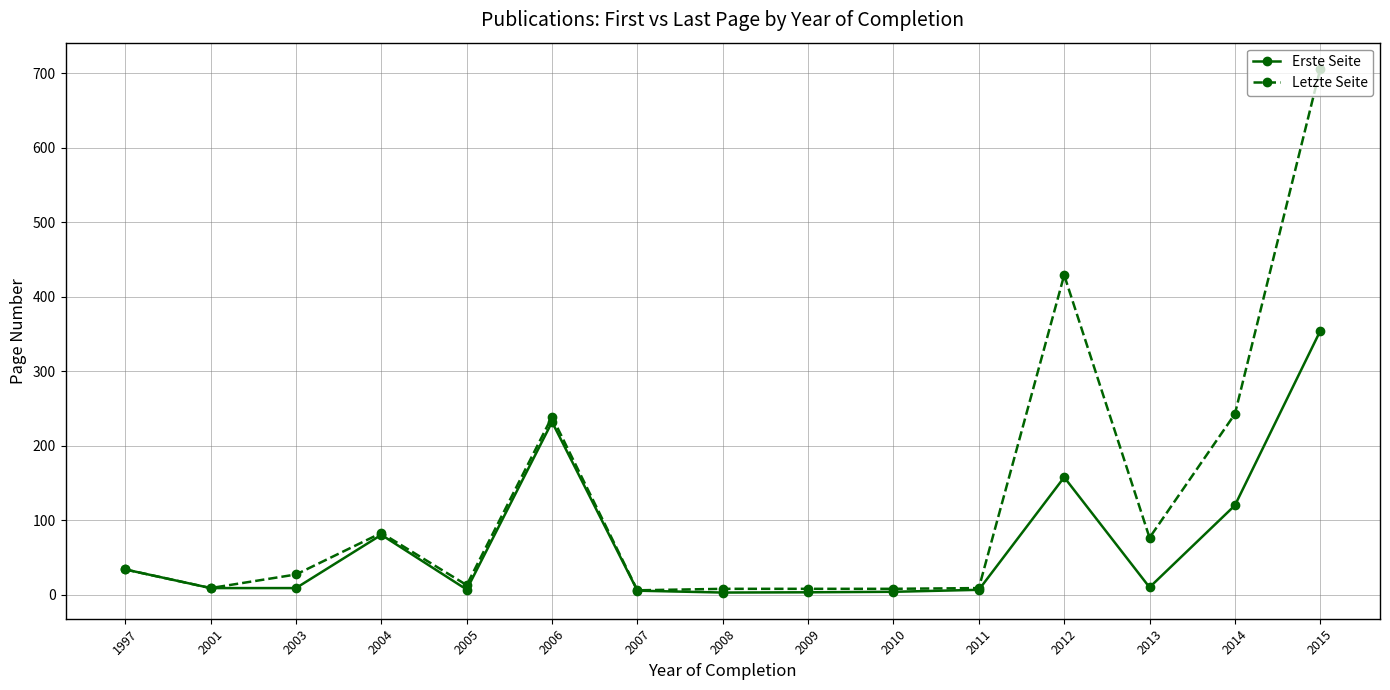

Is it true that Erste Seite equals 104.4 at 2012?

False